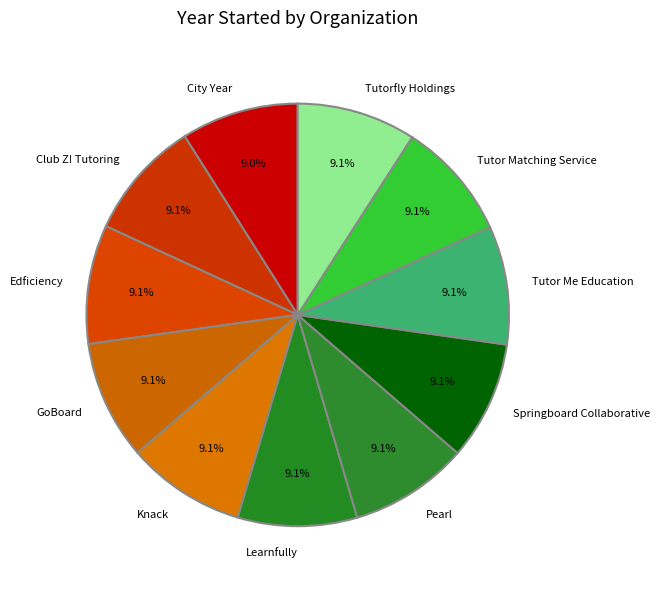

Is there a majority slice in this chart?

No